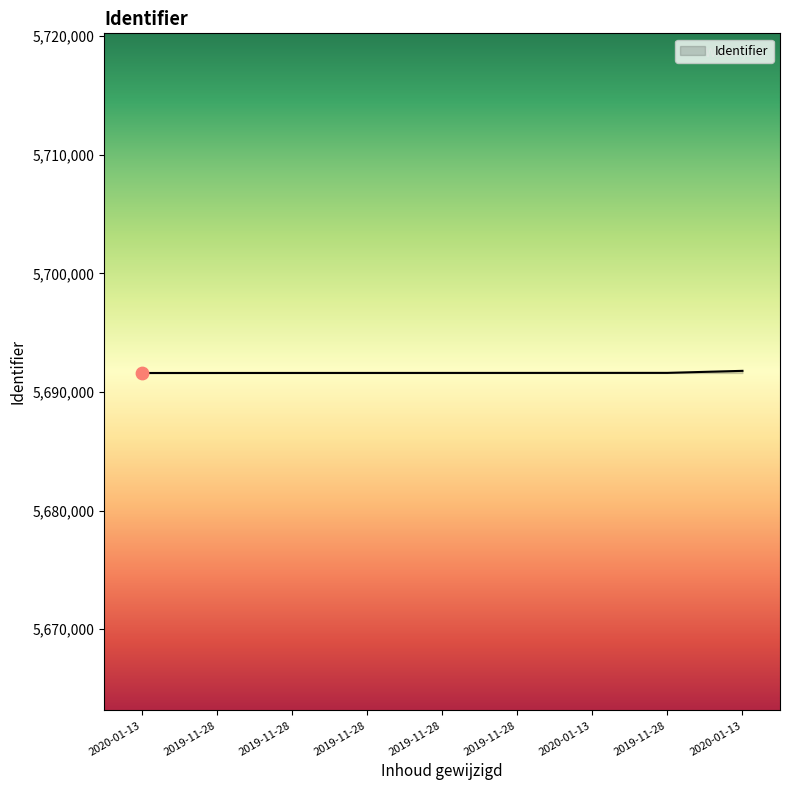

How many lines are shown in the chart?

1